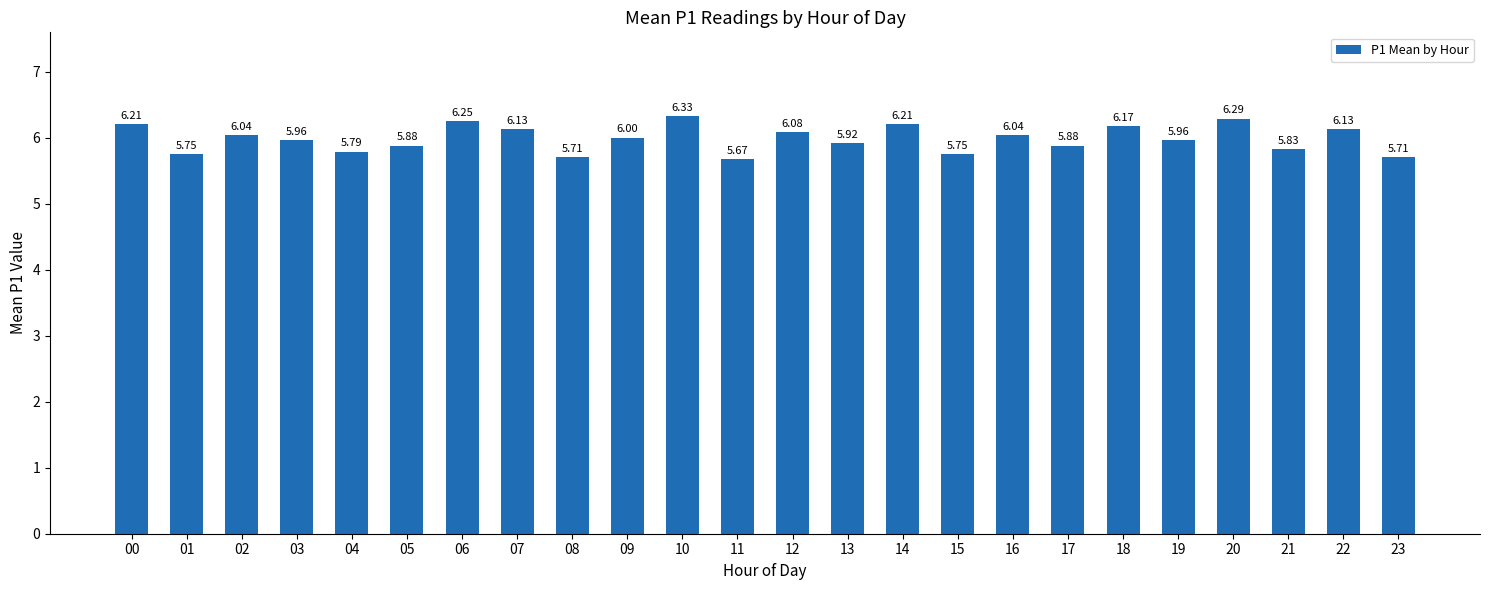

What is the average value?

6.0